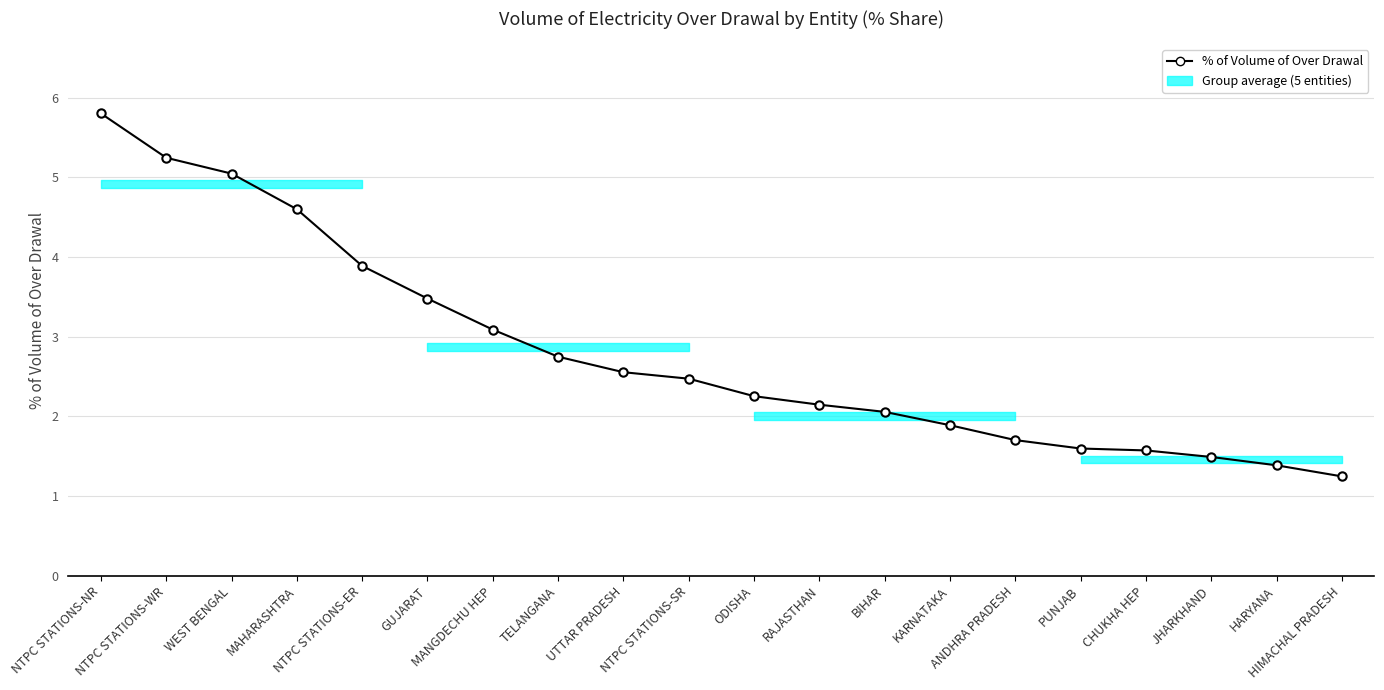

Which label corresponds to the smallest value in the chart?

HIMACHAL PRADESH